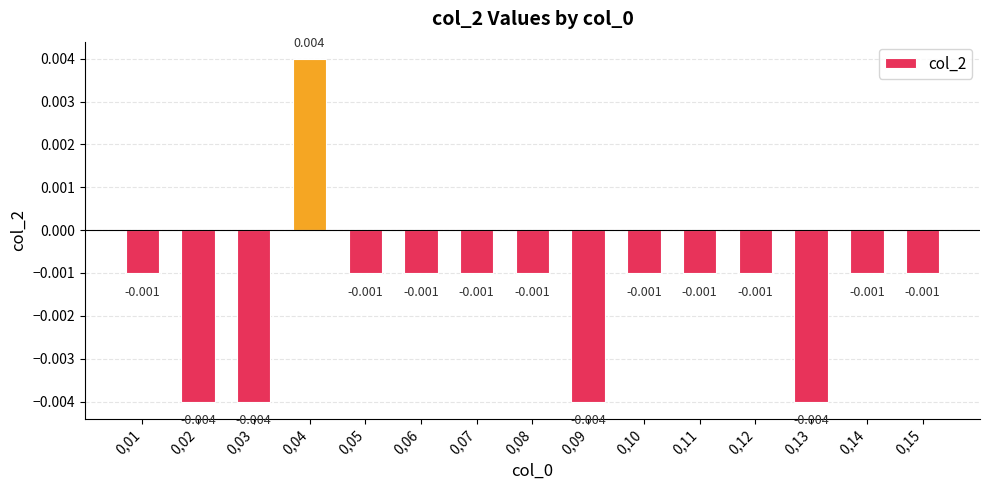

Is it true that the value at 0,02 is -0.0?

True